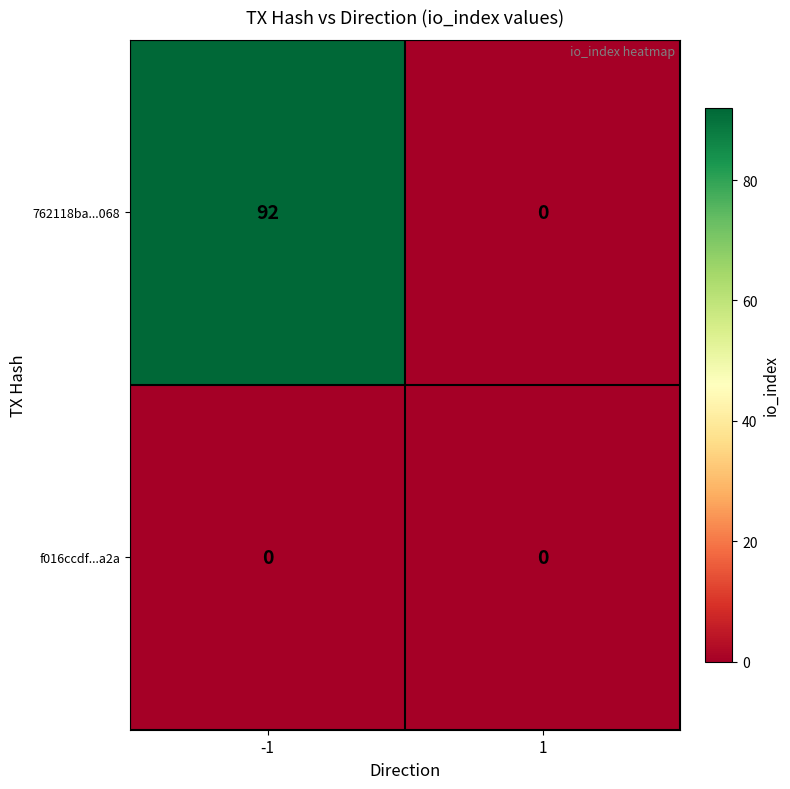

What is the average value of the 762118ba...068 series?

46